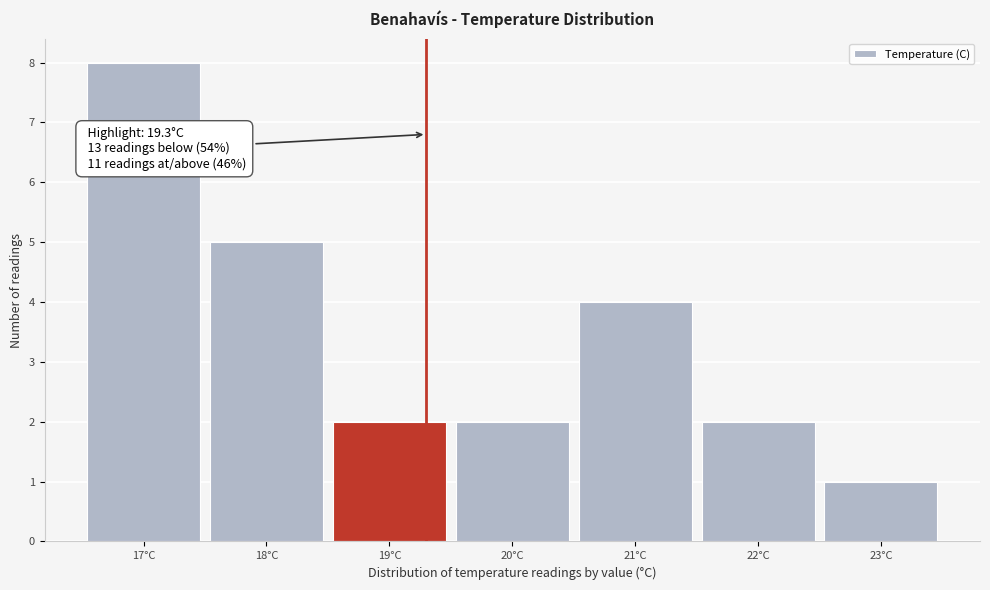

Which range on the x-axis has the tallest bar?

16.5 to 17.5